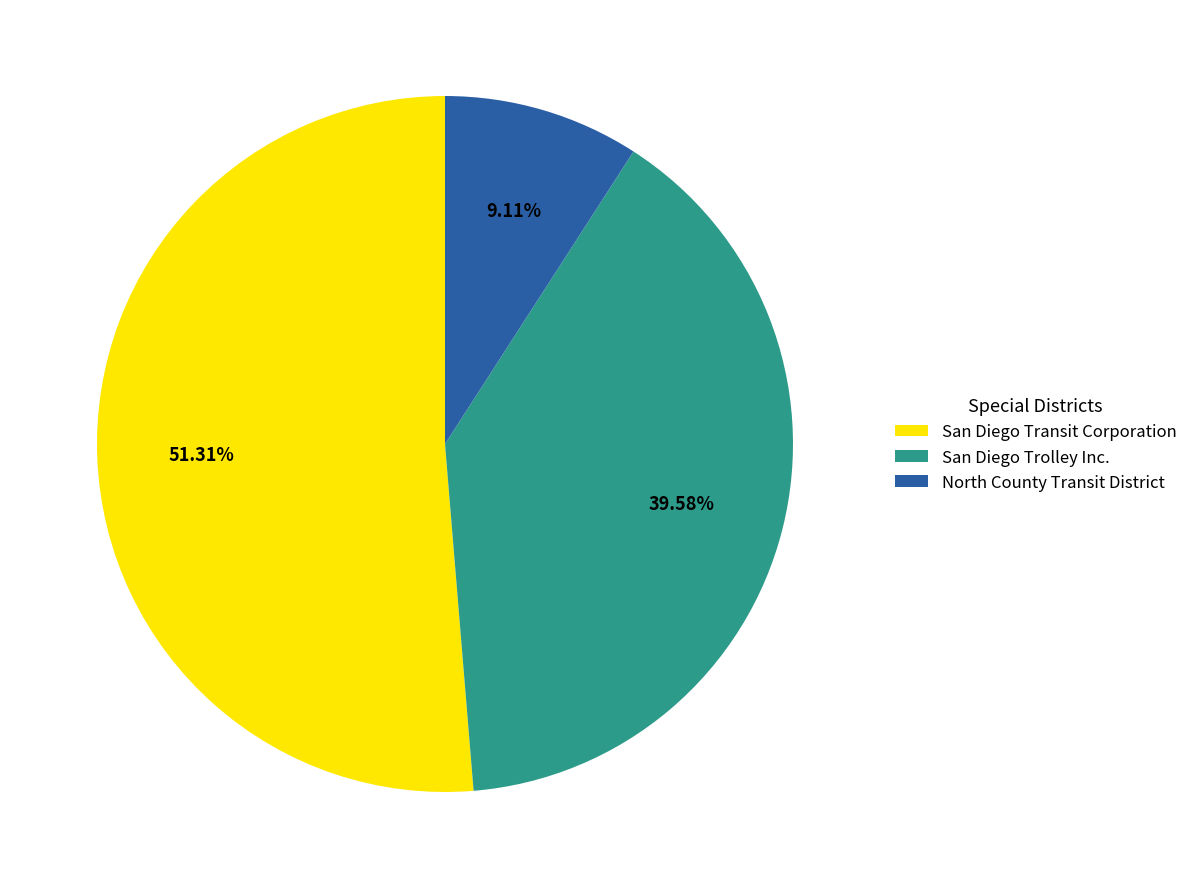

Rank the categories by value from lowest to highest.

North County Transit District, San Diego Trolley Inc., San Diego Transit Corporation